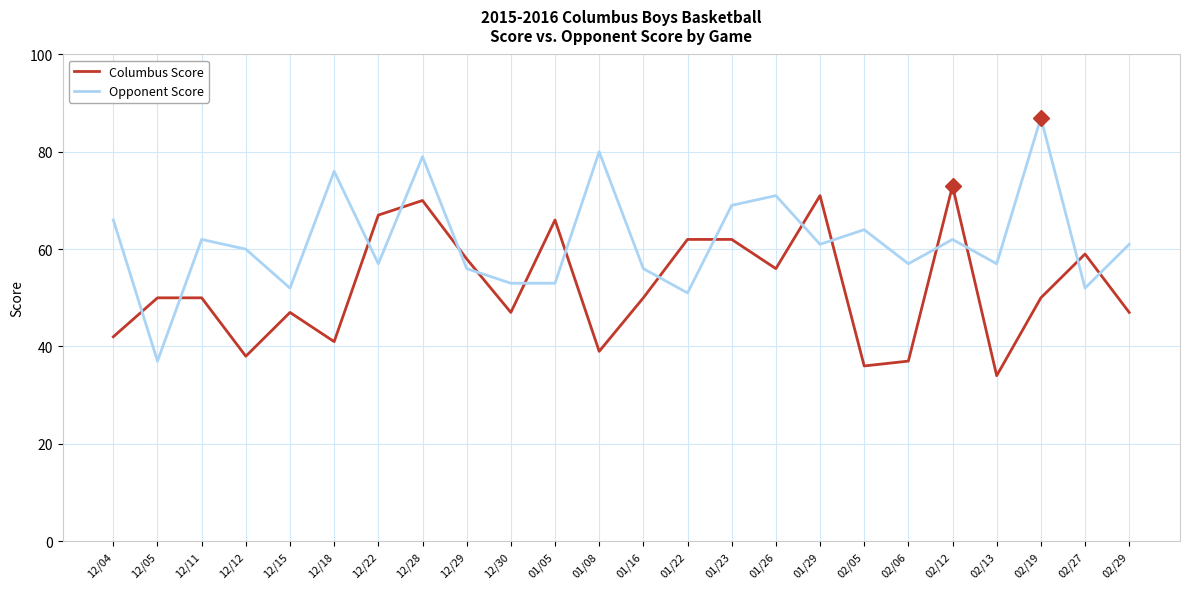

Where is the first local minimum for Opponent Score?

12/05